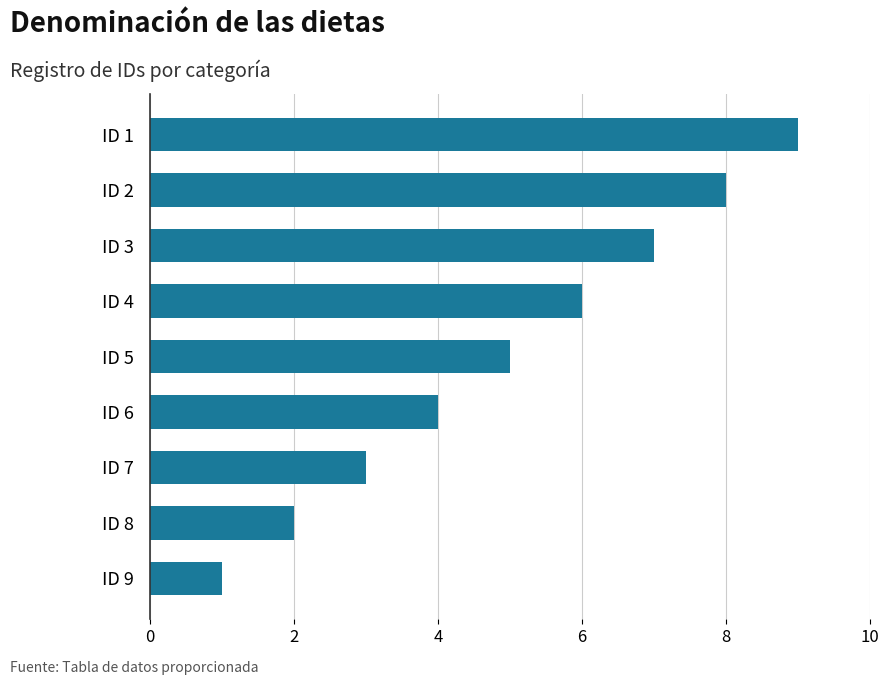

What is the sum of all values?

45